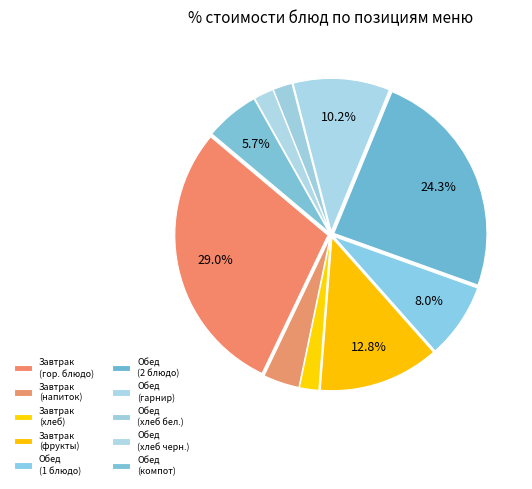

What is the smallest slice in the pie chart?

Хлеб пшеничный (завтрак)